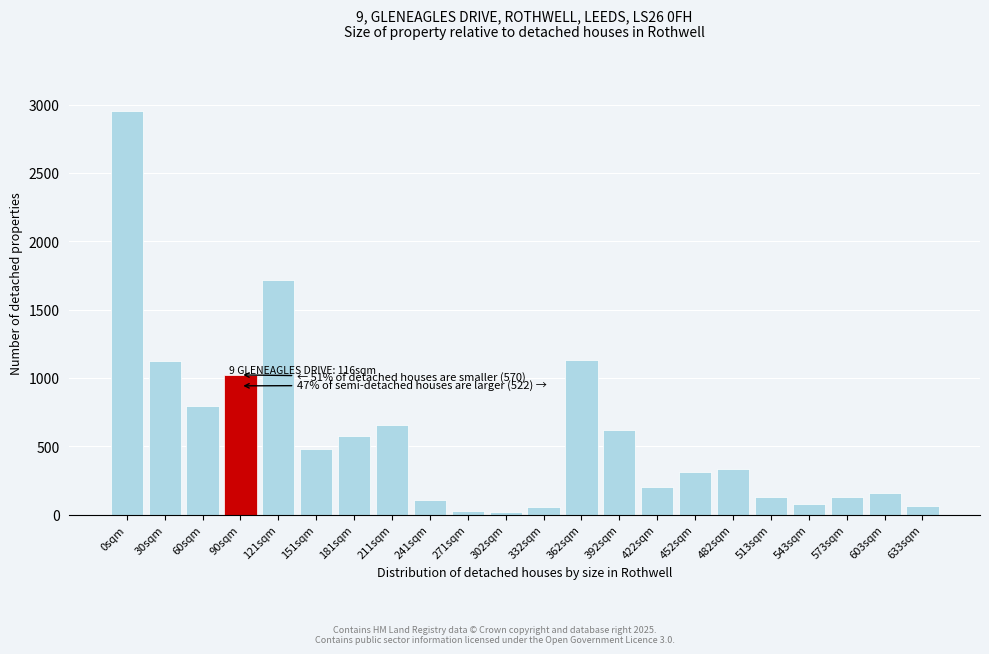

What is the difference between the second highest and second lowest values?

1686